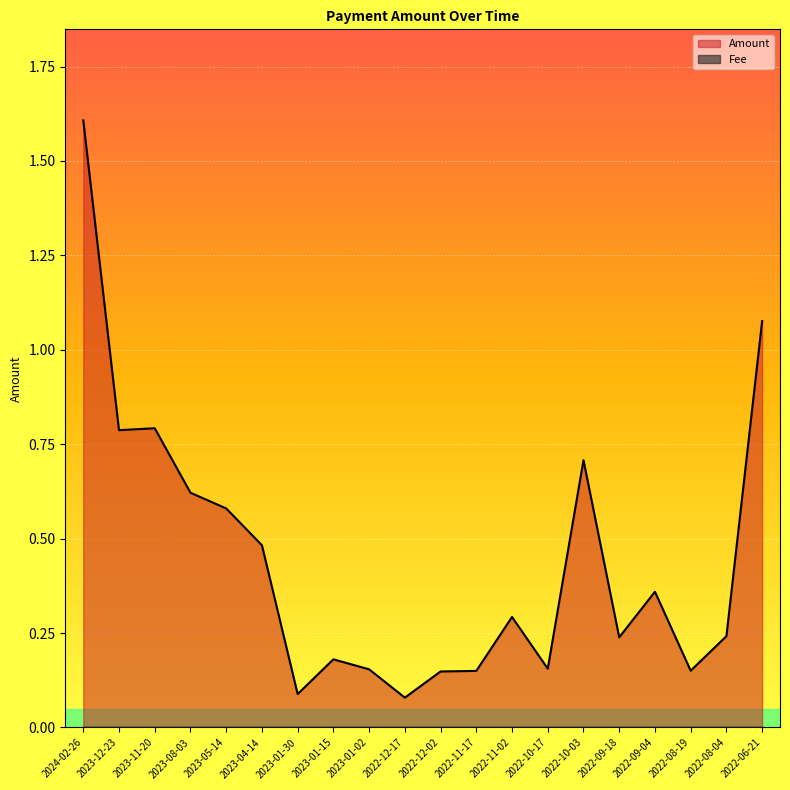

The value at 2022-09-04 is 0.4. True or false?

True